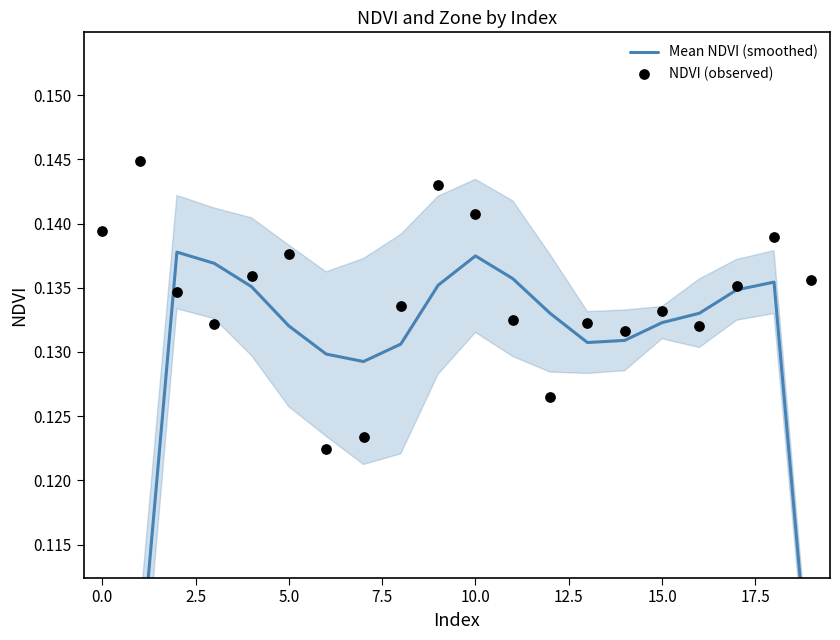

Which series contains the lowest Y value?

Mean NDVI (smoothed)